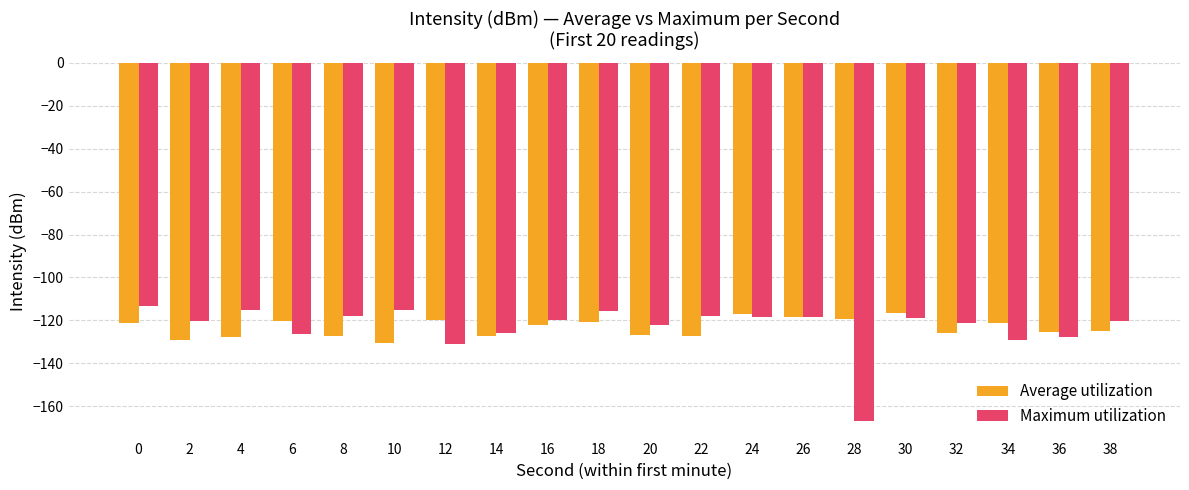

What is the sum of all Maximum utilization values?

-2462.9